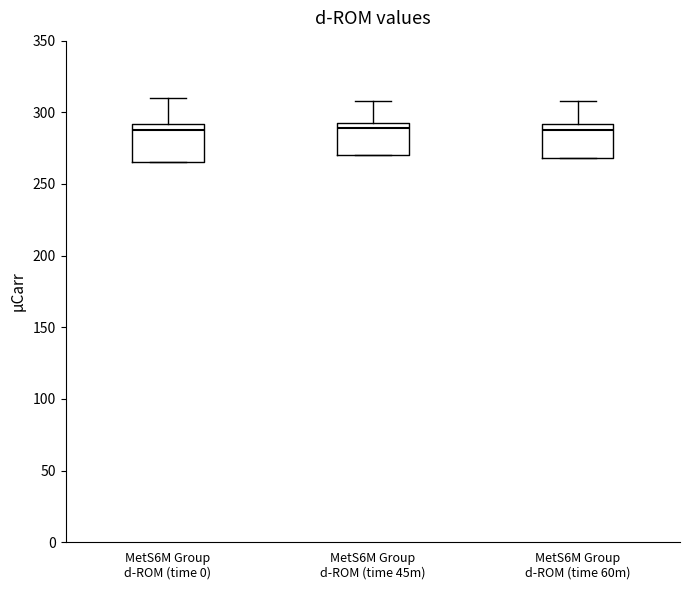

Where is the upper edge of the box for MetS6M Group d-ROM (time 0) on the y-axis? The values are not printed on the chart, so give them approximately, as read against the axis.

290